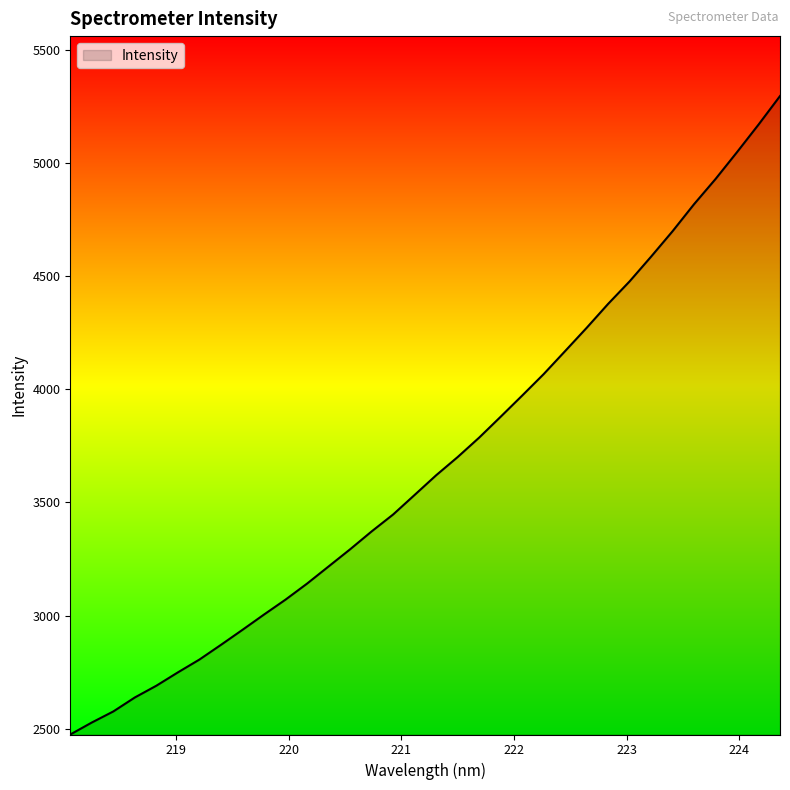

What is the difference between the maximum and minimum values?

2820.2